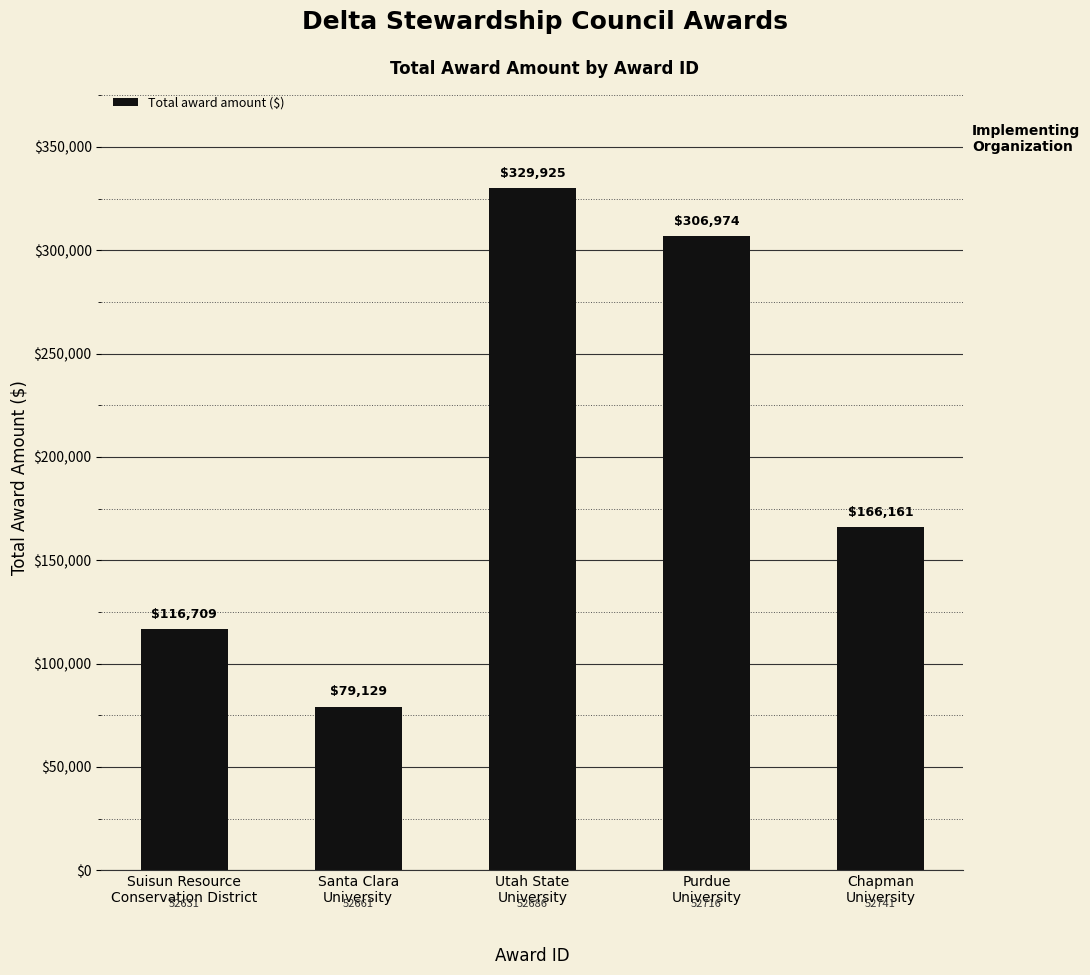

What is the label of the 4th bar from the right?

Santa Clara
University